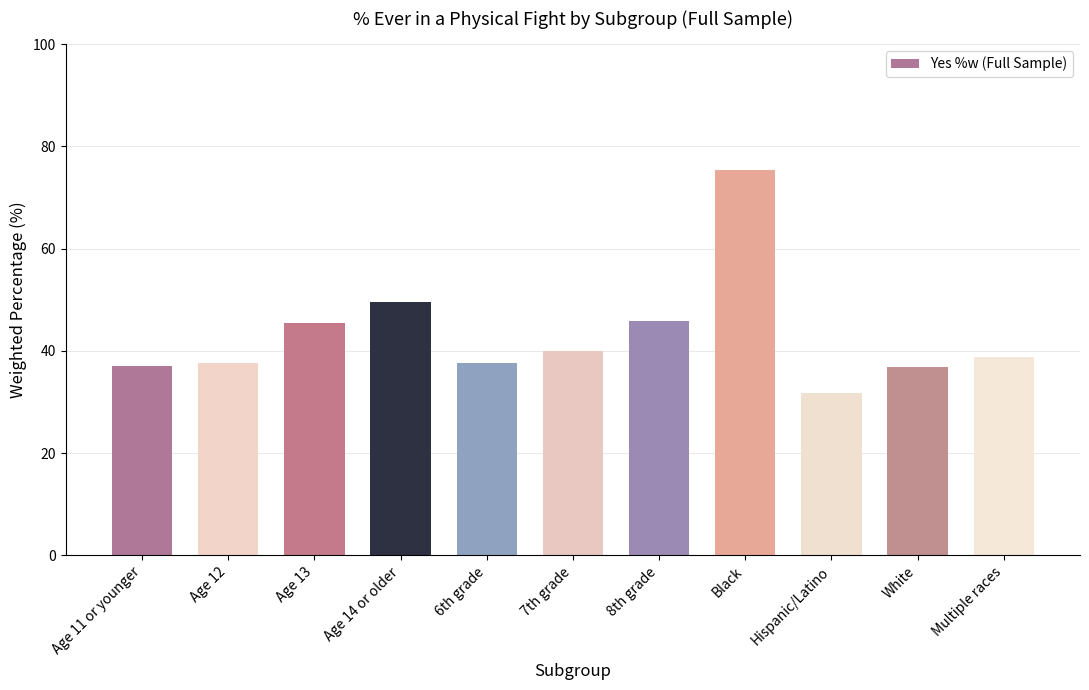

Does the chart contain stacked bars?

No